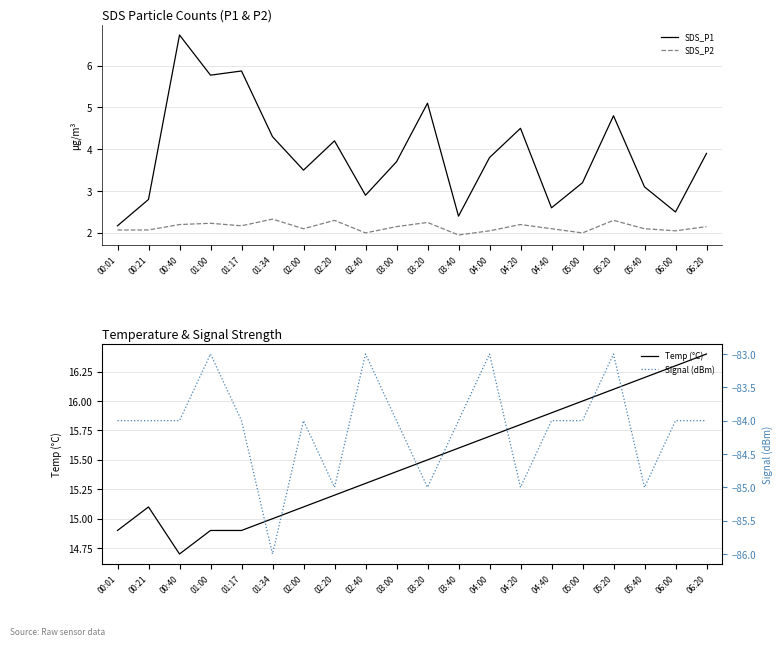

True or false: SDS_P2 and Temp (°C) intersect in this chart.

False